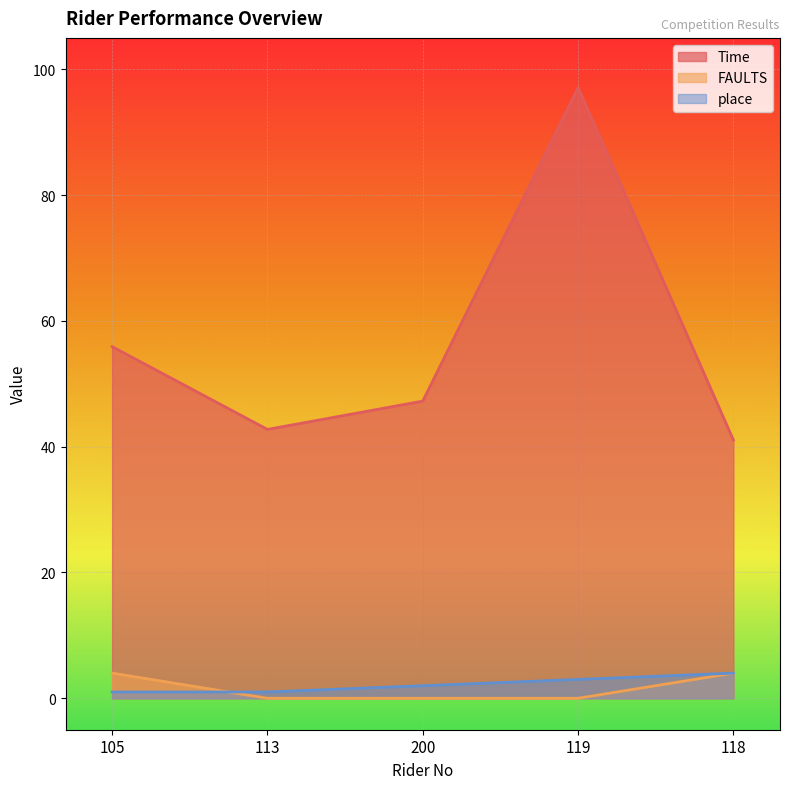

At which label is FAULTS closest to 2?

105